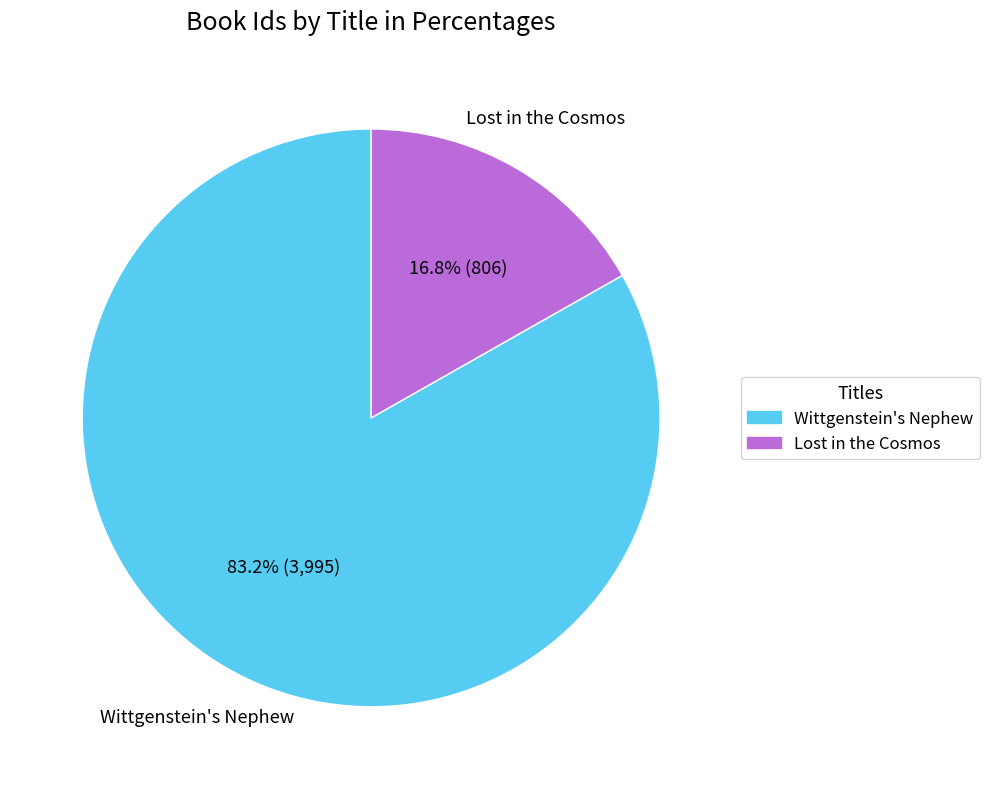

Is the sum of Wittgenstein's Nephew and Lost in the Cosmos greater than half?

Yes